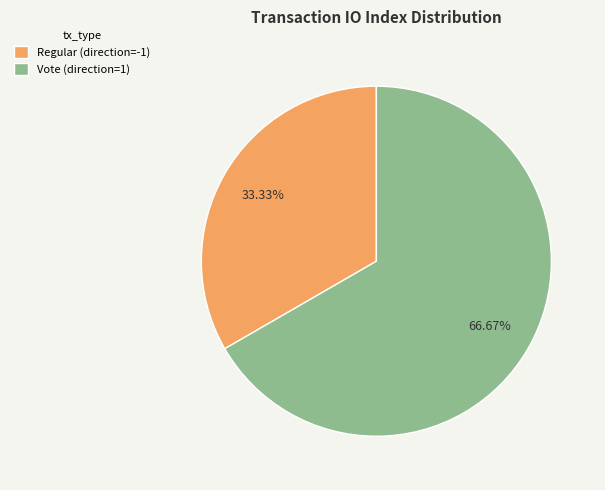

To the nearest percent, what is the difference between the Regular (direction=-1) and Vote (direction=1) slice percentages?

33%